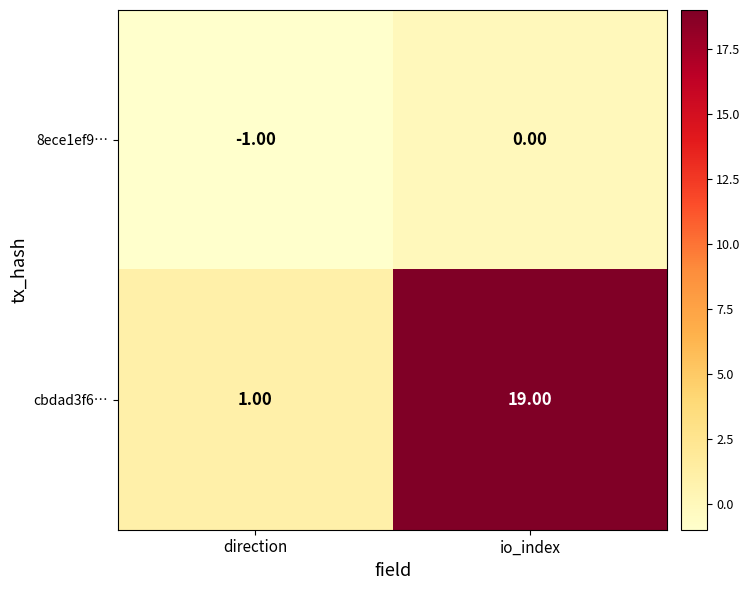

At which category does the chart reach its peak across all series?

io_index